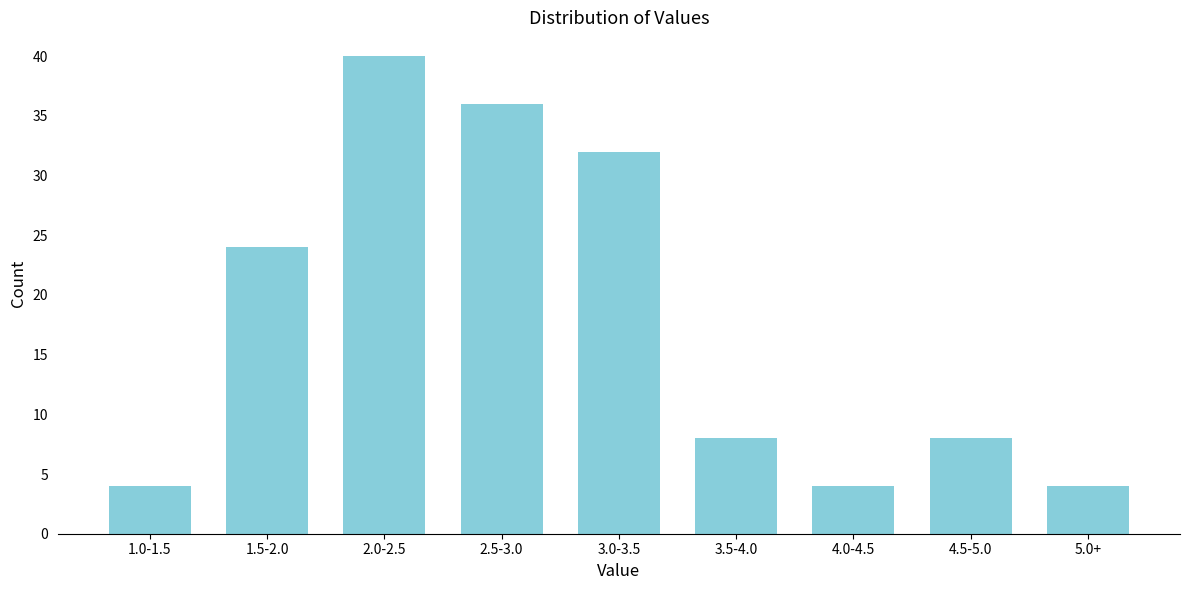

Reading left to right, what are all the values shown in this chart?

1.0-1.5=4	1.5-2.0=24	2.0-2.5=40	2.5-3.0=36	3.0-3.5=32	3.5-4.0=8	4.0-4.5=4	4.5-5.0=8	5.0+=4